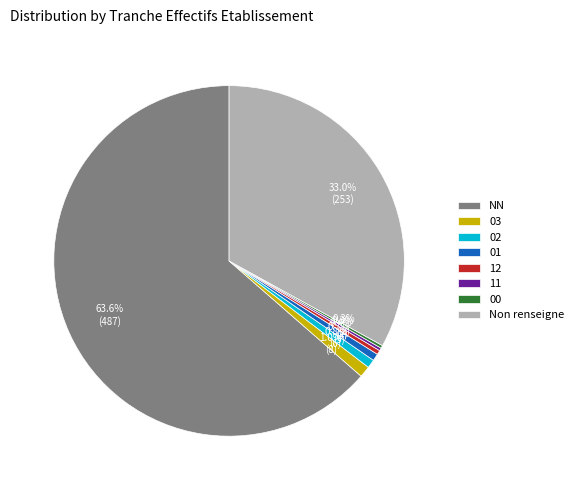

Which has a higher value, 03 or NN?

NN